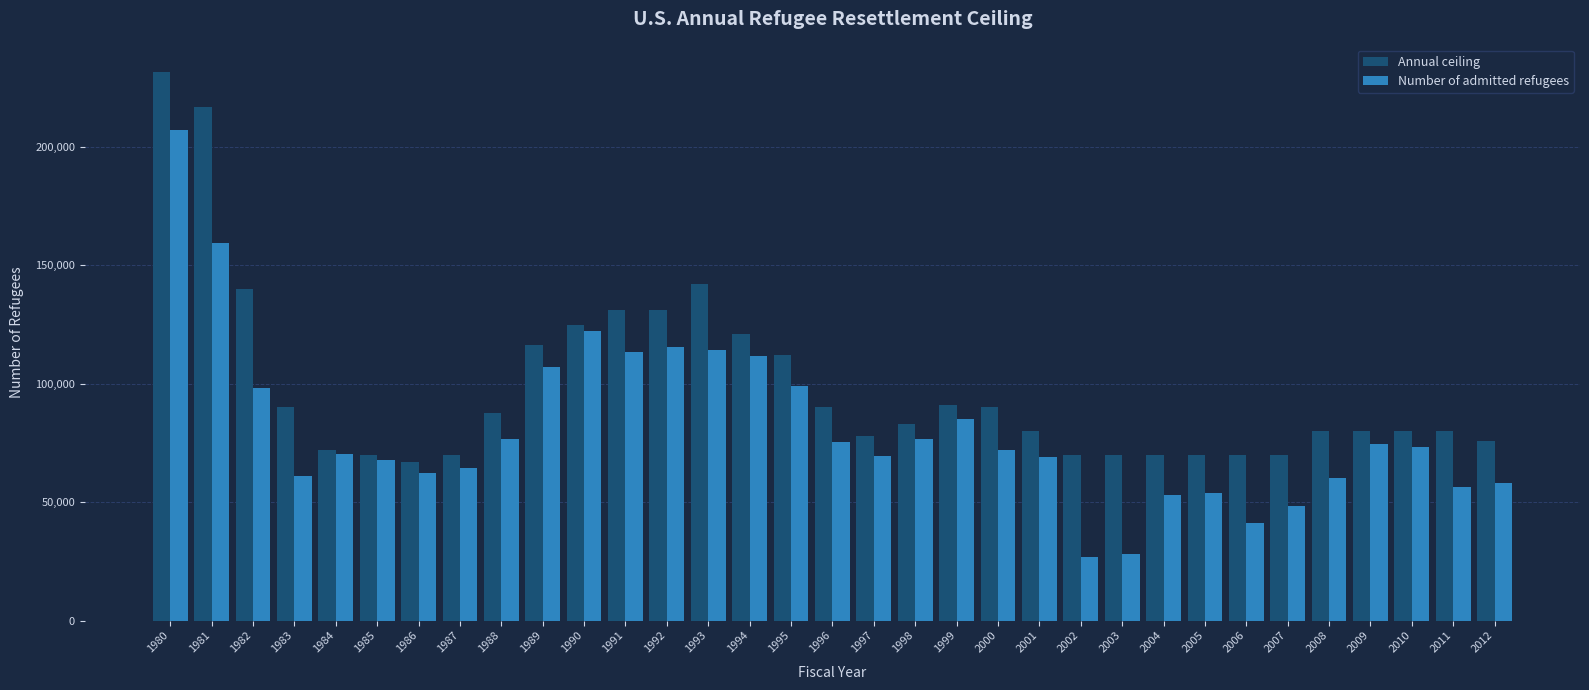

What is the difference between the second highest and second lowest values in the Number of admitted refugees series?

130966